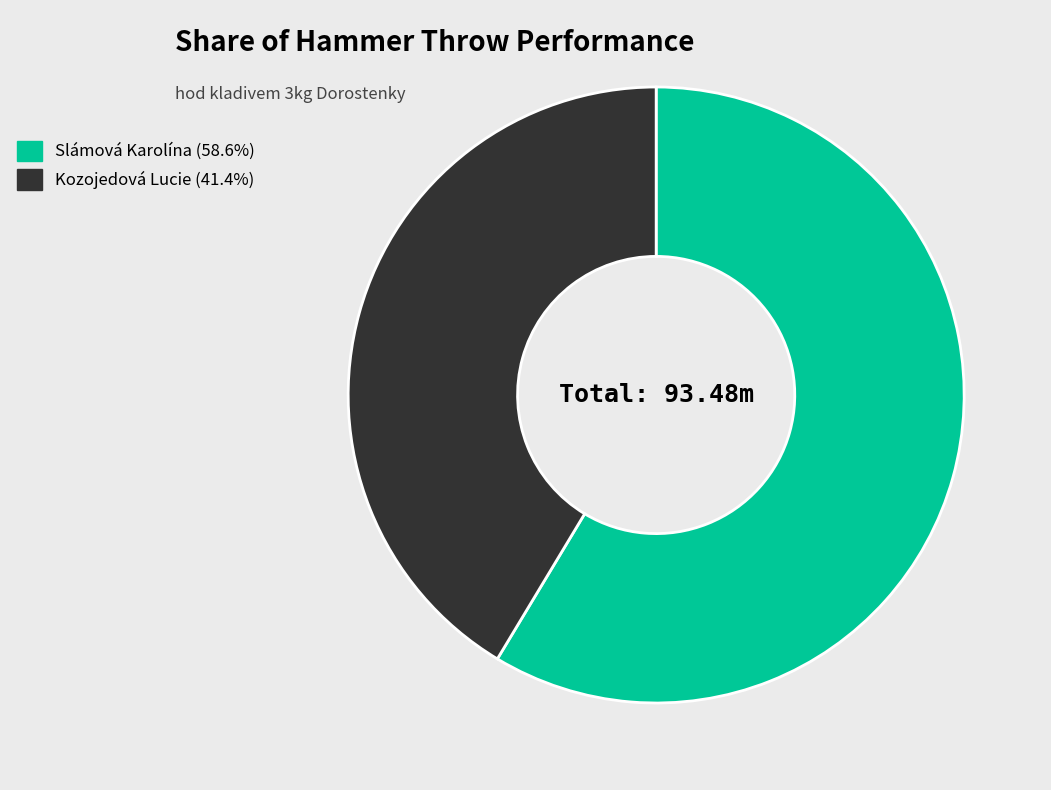

Is it true that Slámová Karolína is 65% of the pie?

False